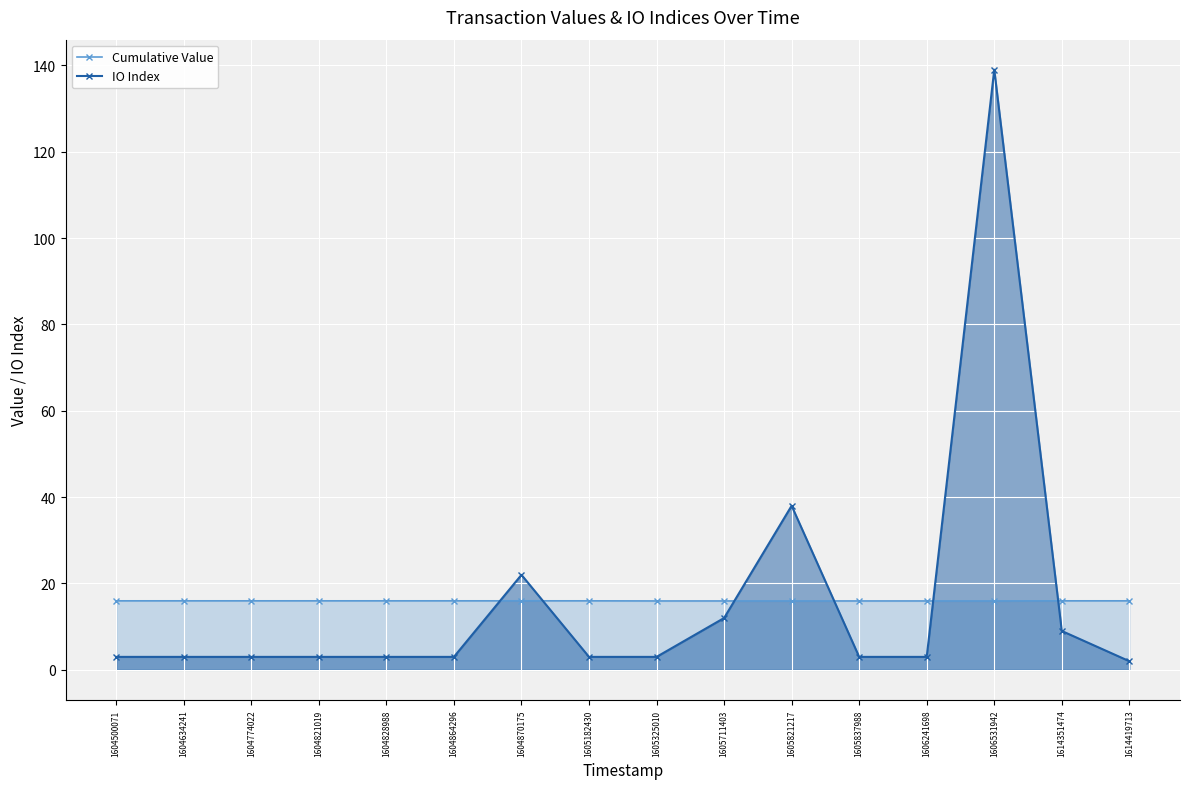

The value of Cumulative Value at 1606241698 is 16.0. True or false?

True